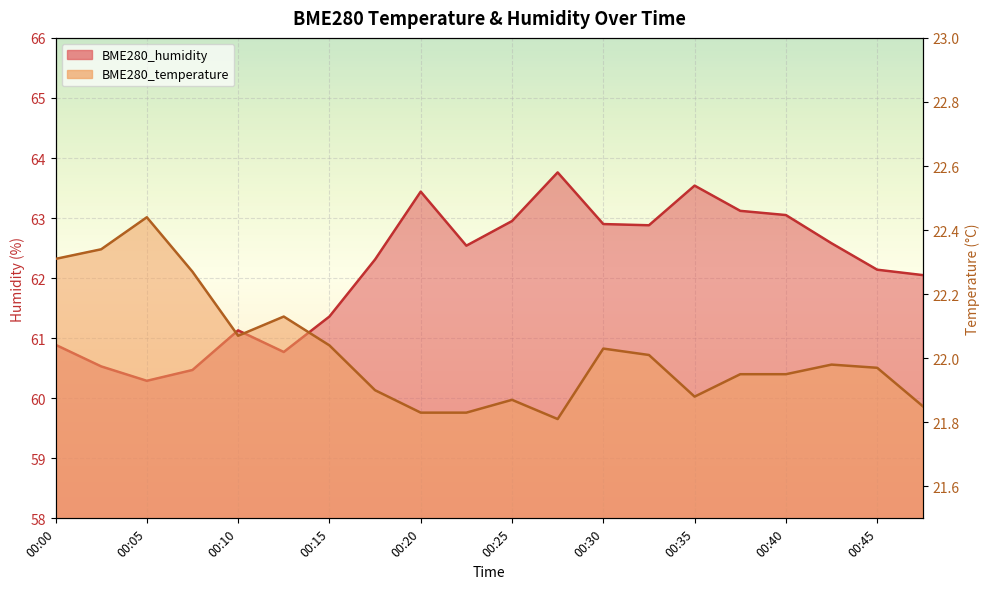

What is the sum of all BME280_temperature values?

440.5